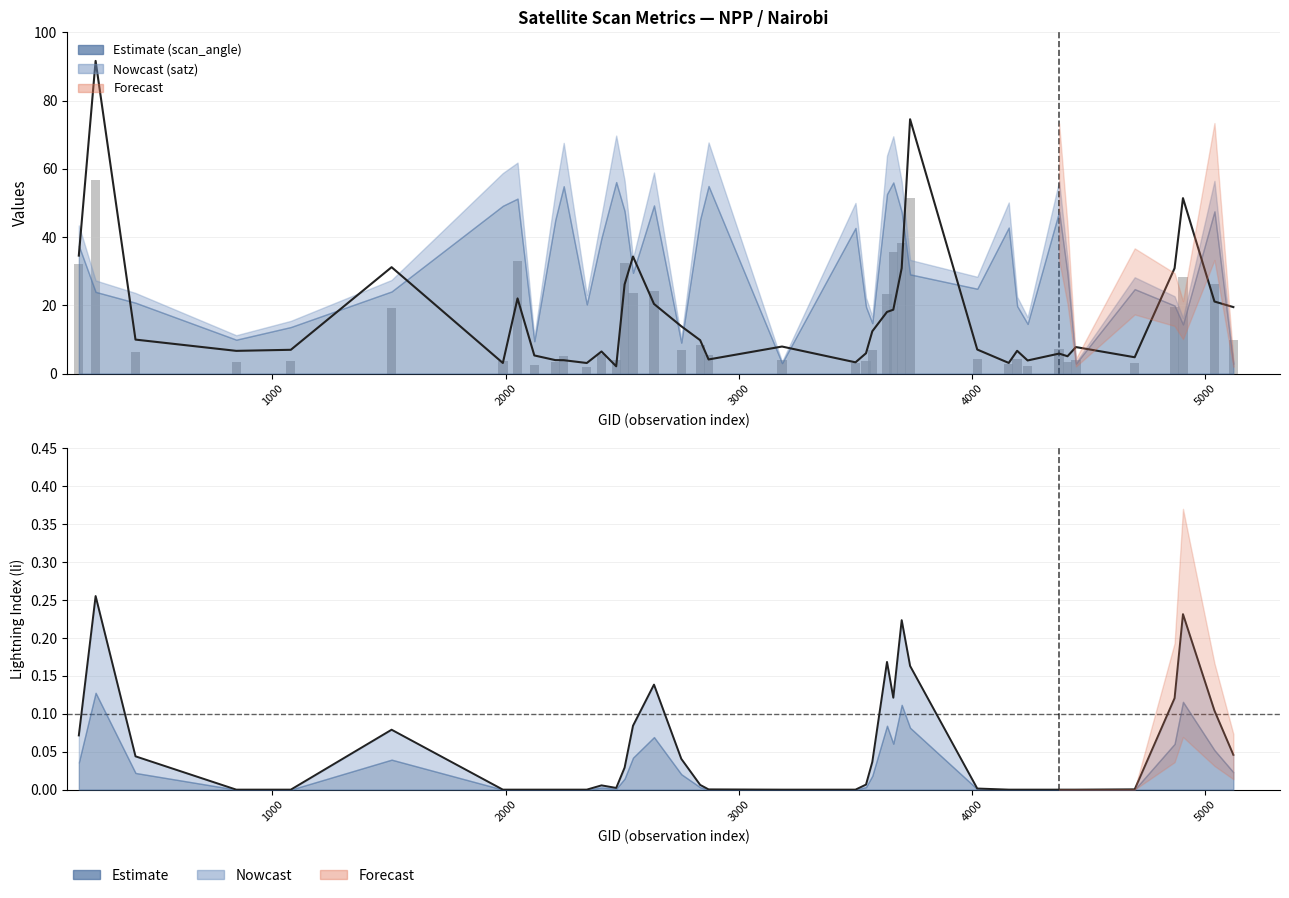

What is the greatest value displayed?

91.6